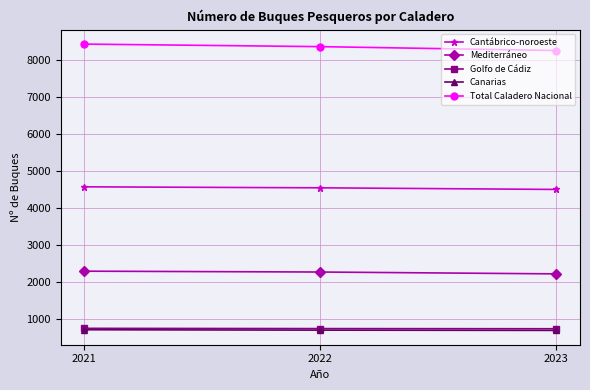

At how many categories does at least one series exceed 711?

3